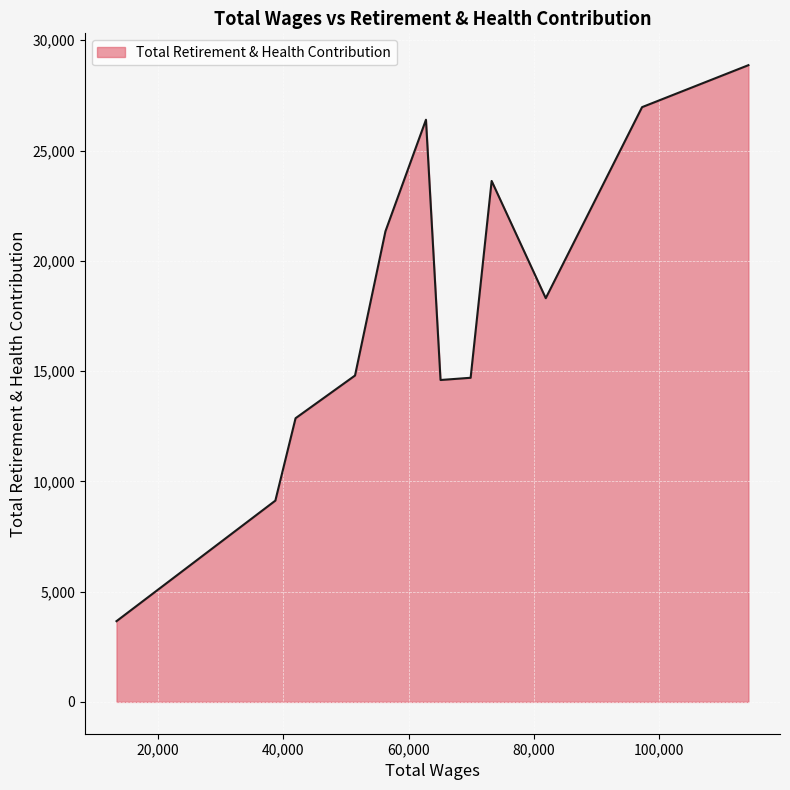

What is the maximum value shown in the chart?

28870